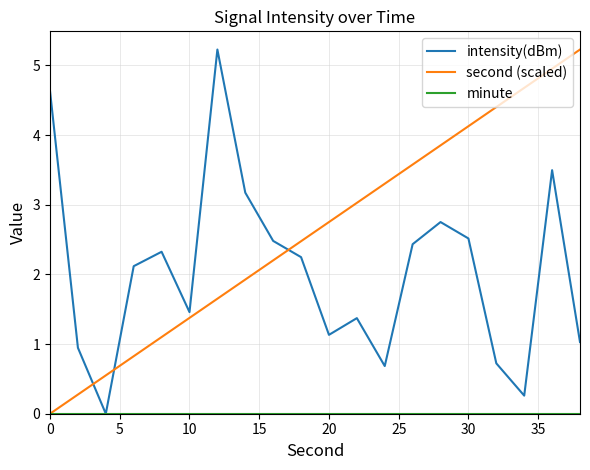

What is the difference between the second highest and minimum values in the intensity(dBm) series?

4.6